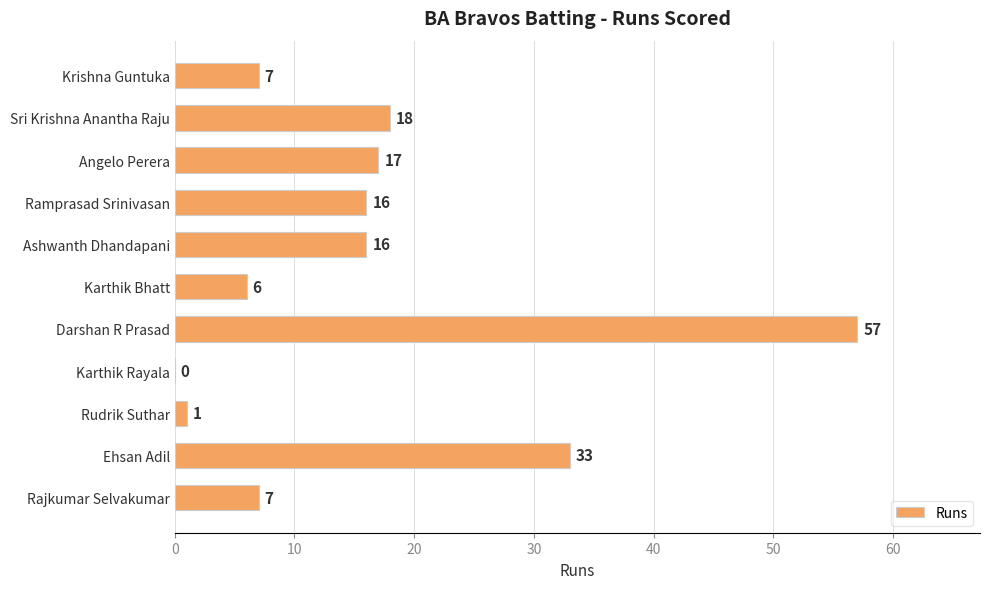

What is the sum of the values at Rajkumar Selvakumar and Ramprasad Srinivasan?

23